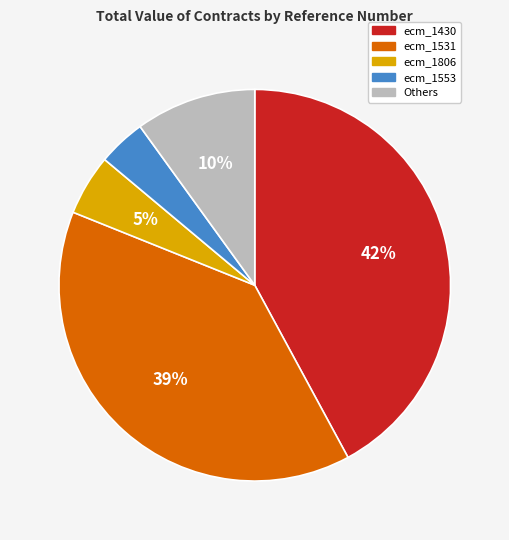

Rank the categories by value from lowest to highest.

ecm_1553, ecm_1806, Others, ecm_1531, ecm_1430